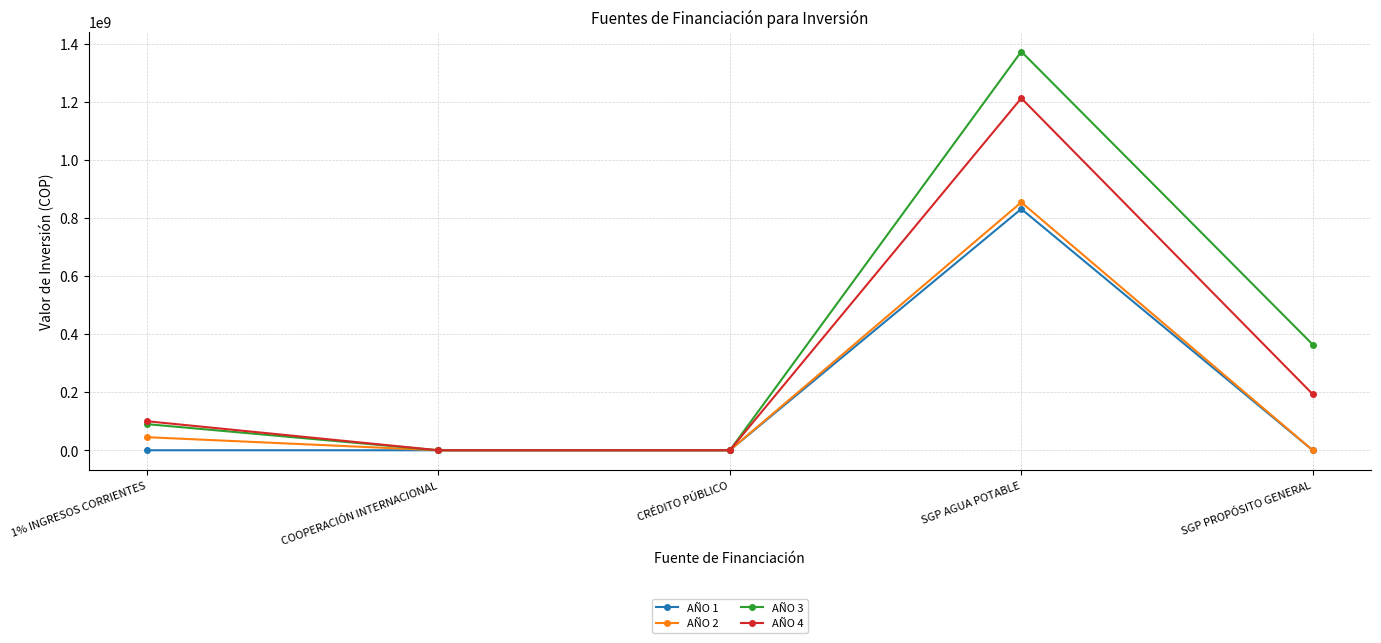

What are all the series names shown in the legend?

AÑO 1, AÑO 2, AÑO 3, AÑO 4